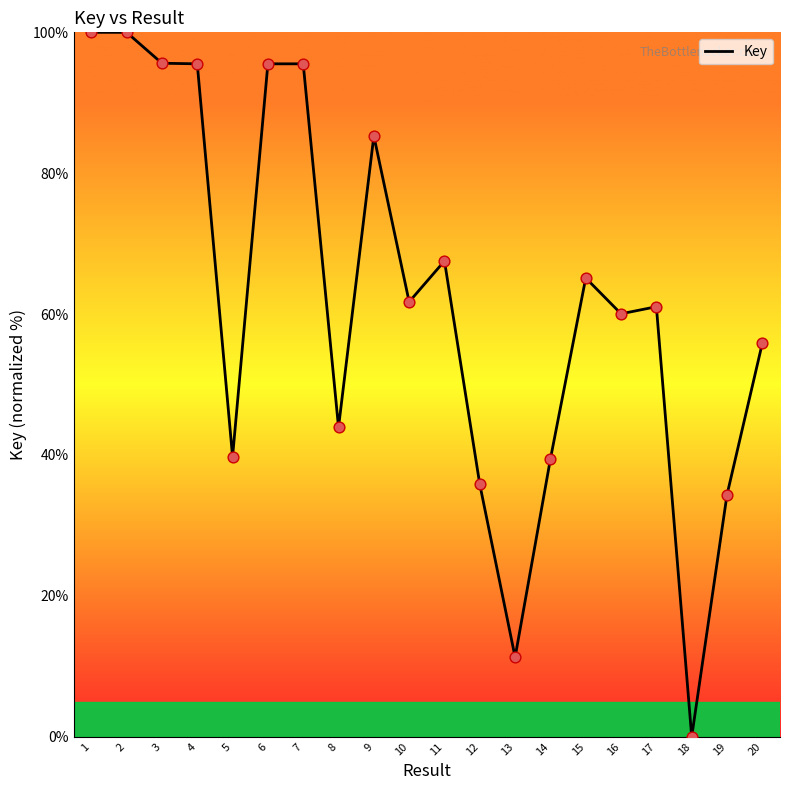

Which has a higher value, 1 or 13?

1